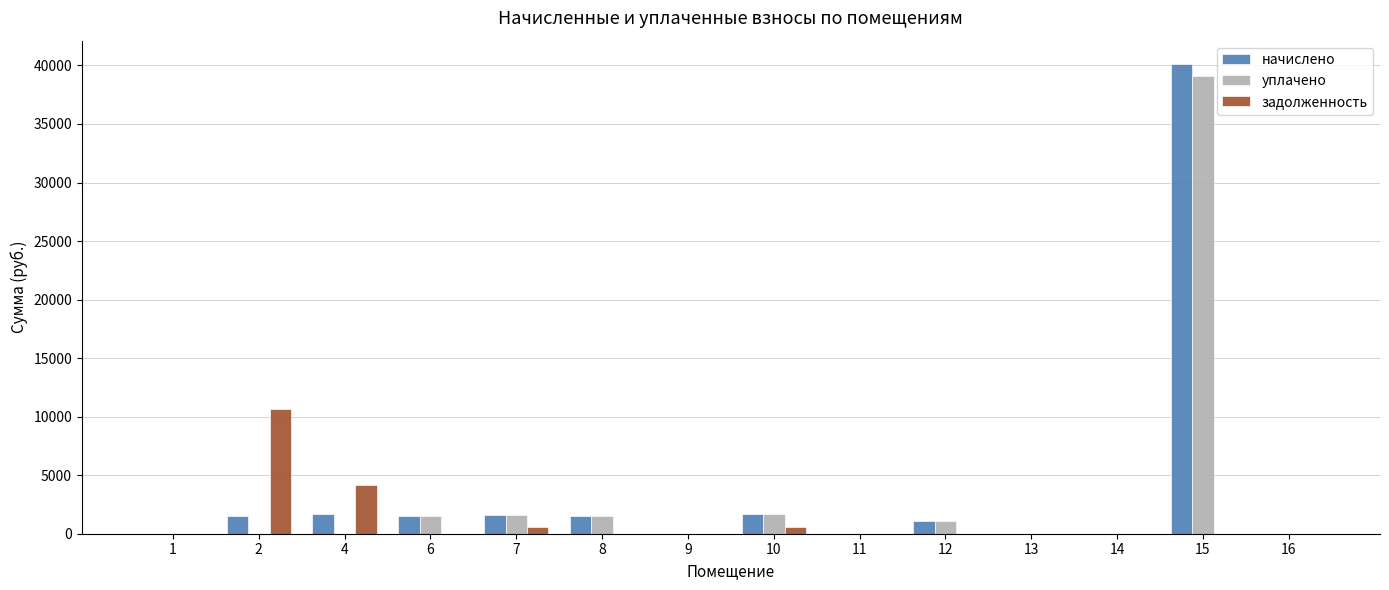

How many series are shown in this chart?

3